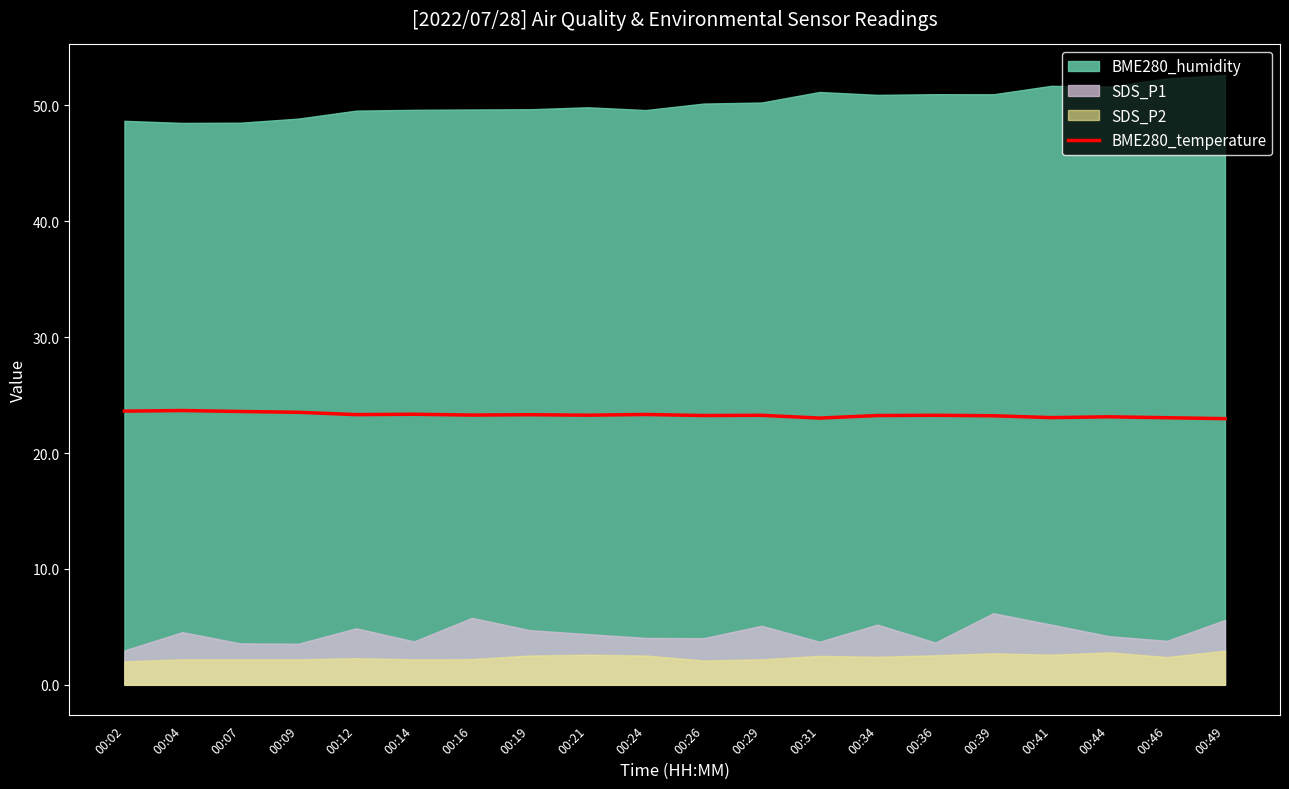

True or false: there are more than 0 points higher than both neighbors.

True